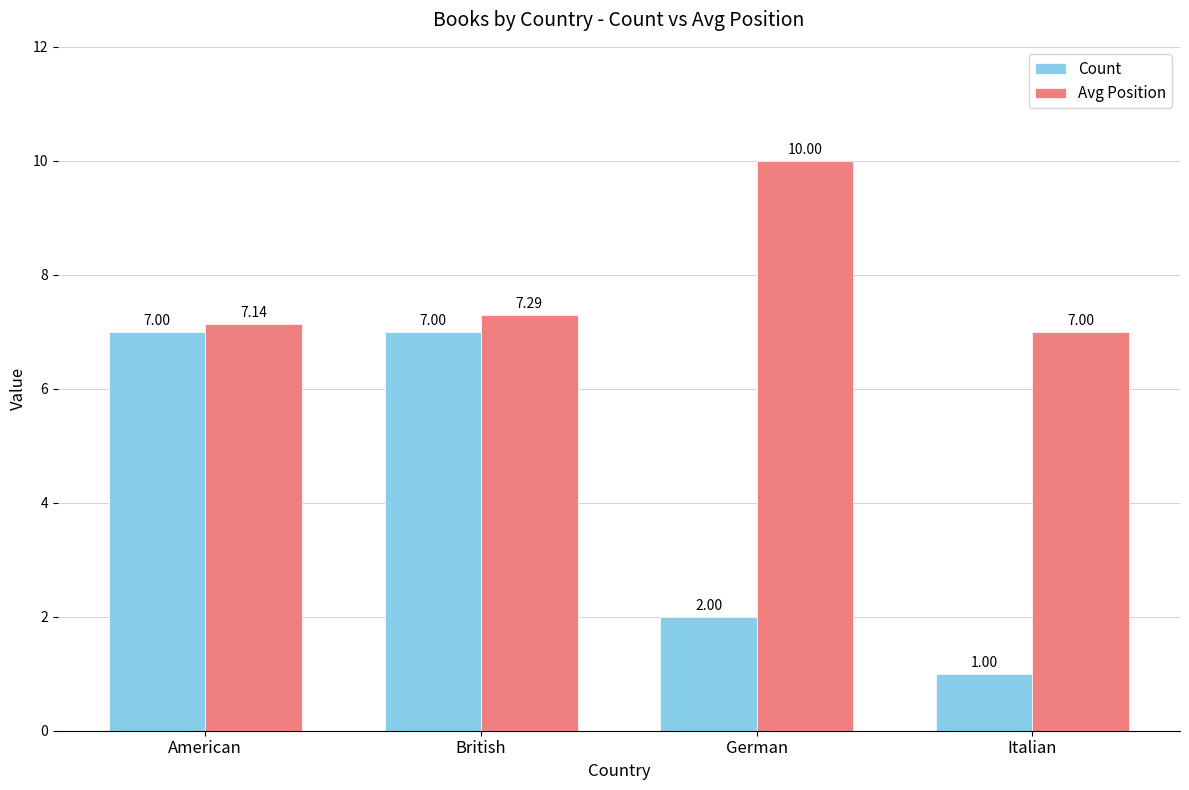

At which label does Avg Position reach its minimum?

Italian